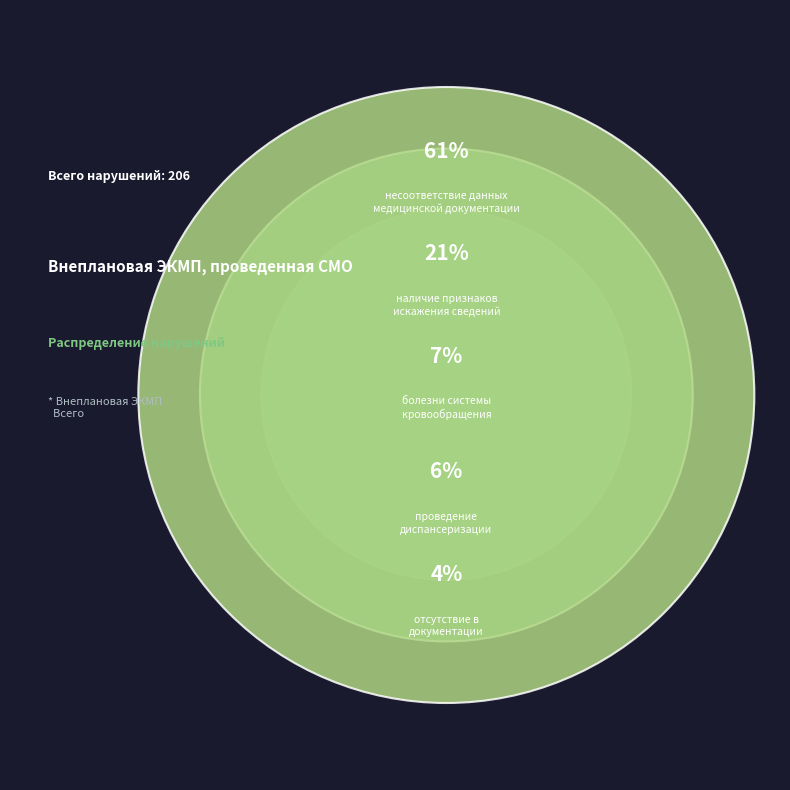

Is наличие признаков
искажения сведений the majority of the pie?

No